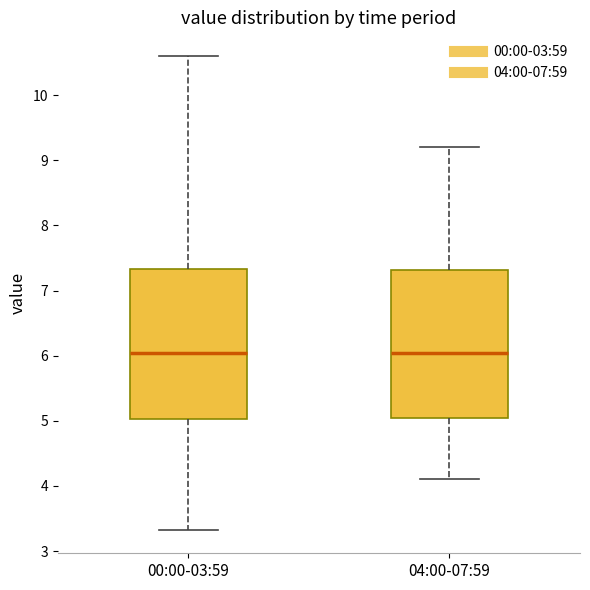

Reading left to right, transcribe this box plot: for each box, give where its median line is, the range the box spans, and where its two whiskers end, as read against the y-axis. The values are not printed on the chart, so give them approximately, as read against the axis.

00:00-03:59: median 6.0, box 5.0 to 7.3, whiskers 3.3 to 10.6
04:00-07:59: median 6.0, box 5.0 to 7.3, whiskers 4.1 to 9.2